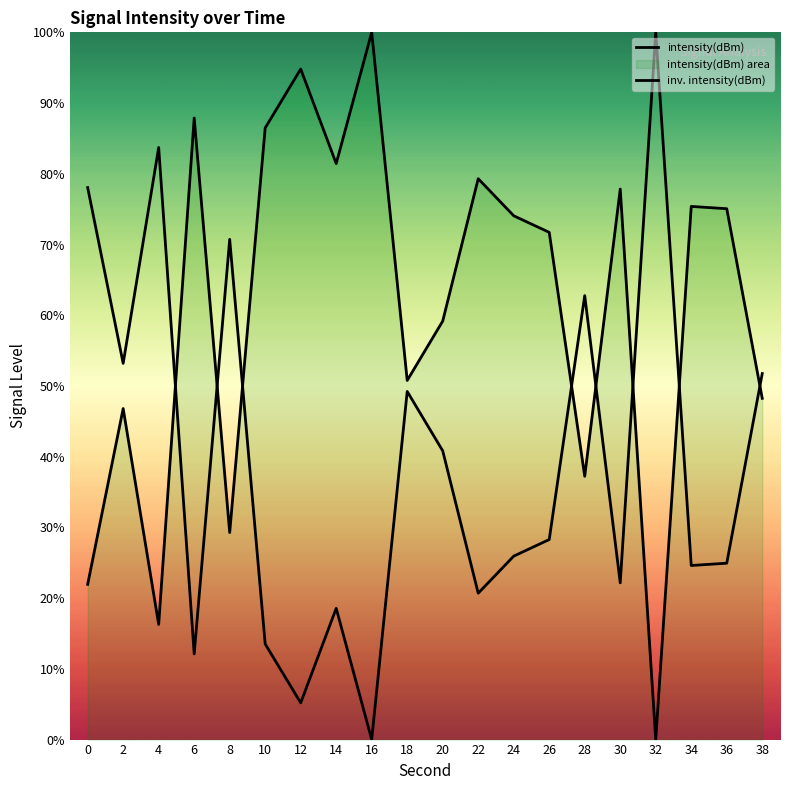

In inv. intensity(dBm), how many points are higher than both neighbors (excluding endpoints)?

6